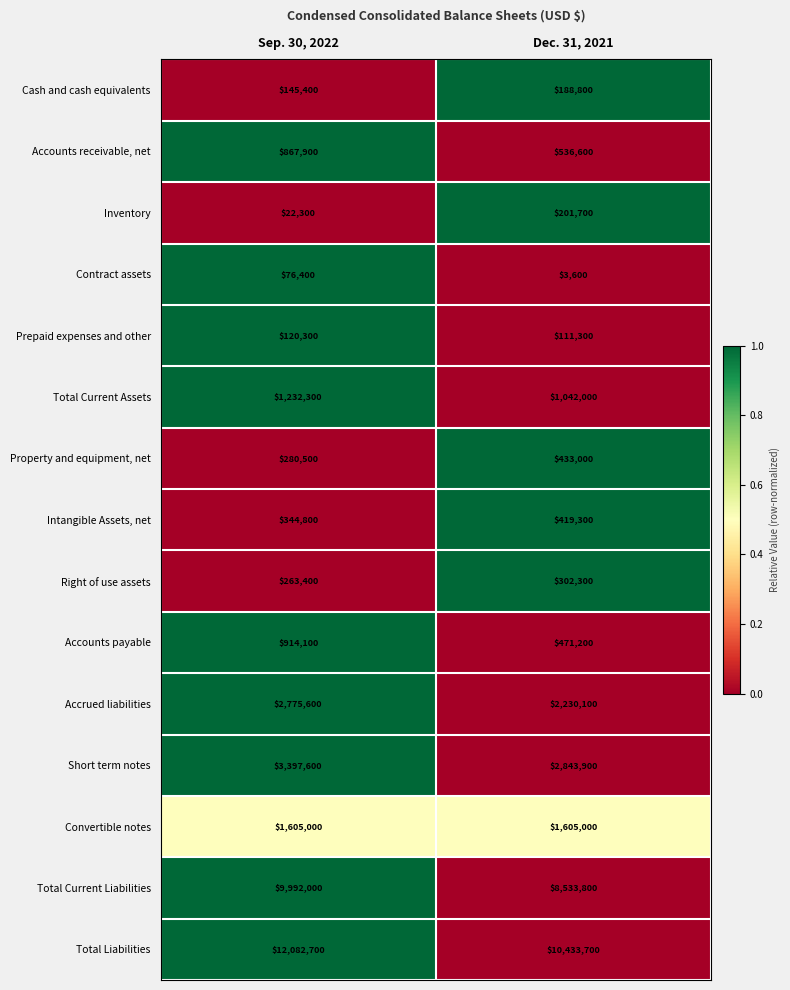

List the labels in order of Inventory value, largest first.

Dec. 31, 2021, Sep. 30, 2022